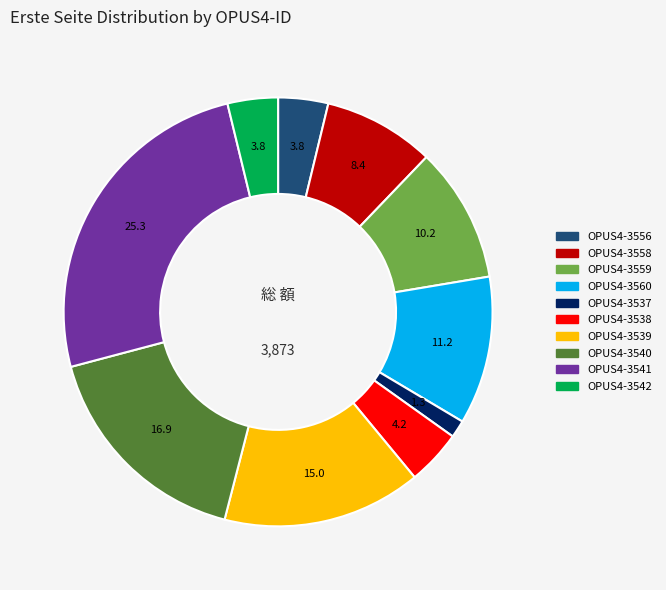

True or false: OPUS4-3538 accounts for 4% of the total.

True